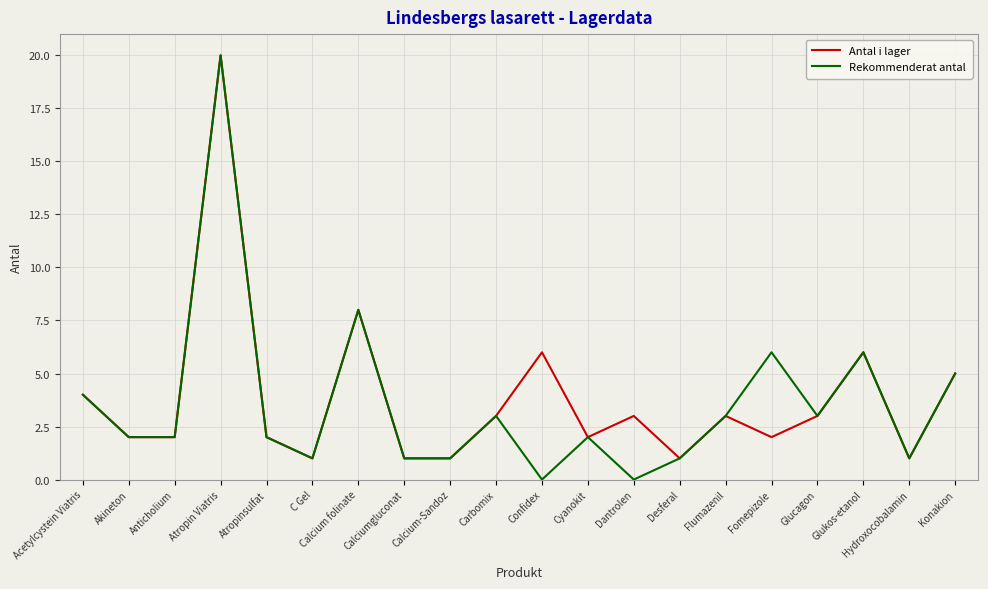

List the series in order of their overall mean, lowest first.

Rekommenderat antal, Antal i lager